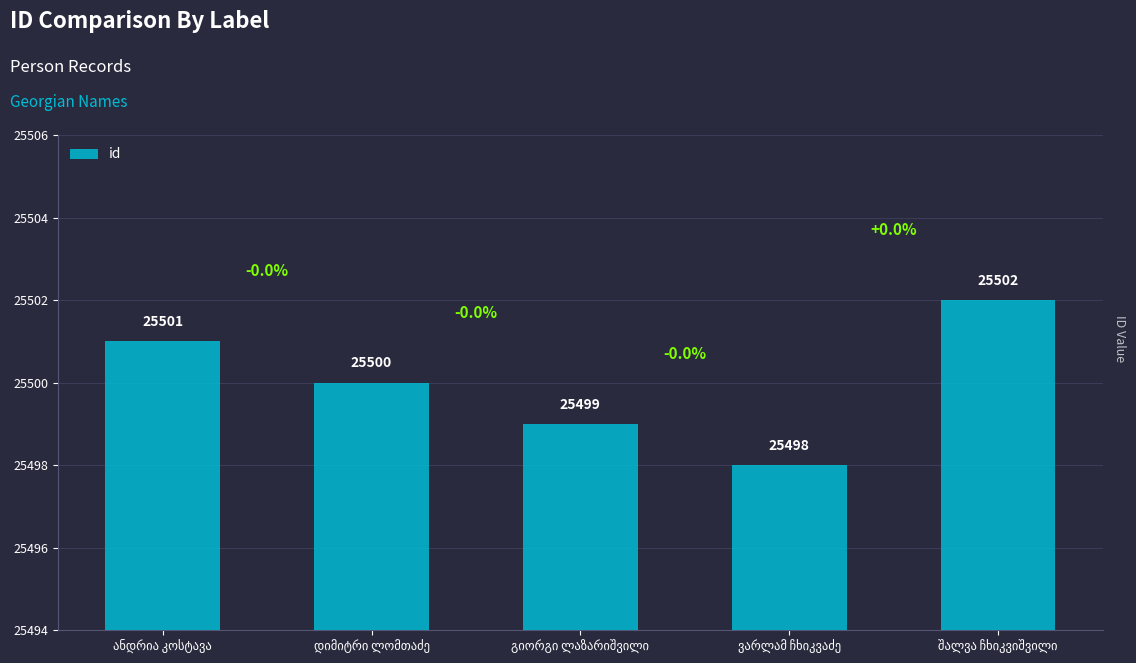

Count the values in the range 25499 to 25501.

3